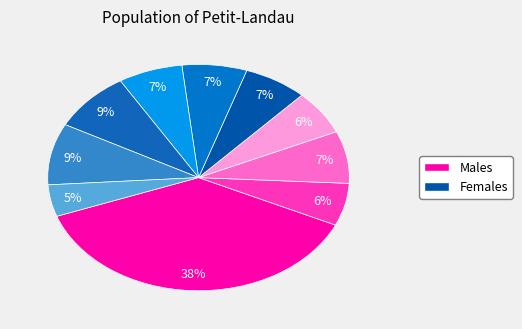

To the nearest percent, what is the average slice percentage?

10%